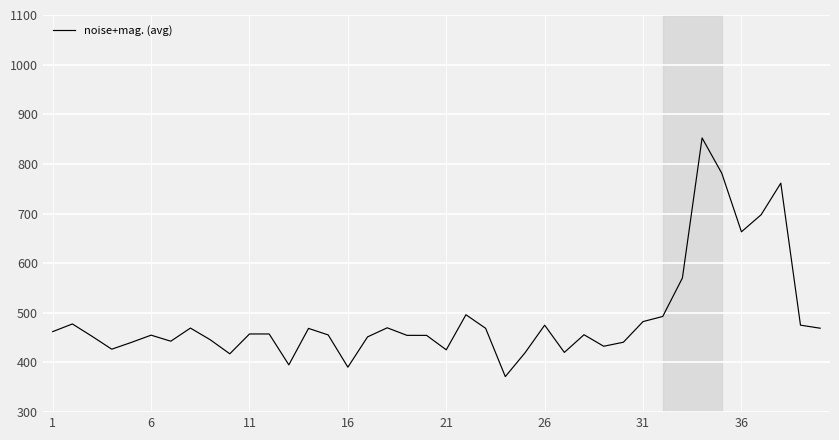

What is the smallest value displayed?

371.6